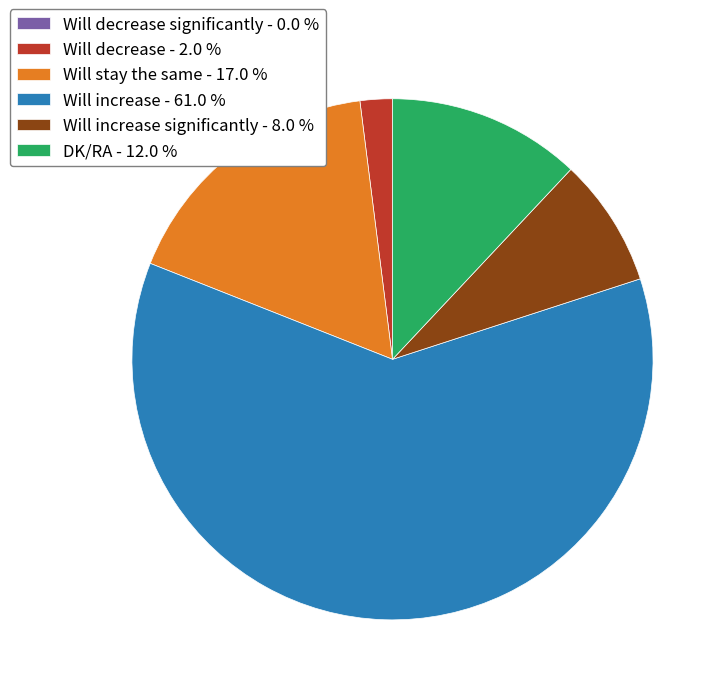

Which has a higher value, Will decrease - 2.0 % or Will stay the same - 17.0 %?

Will stay the same - 17.0 %